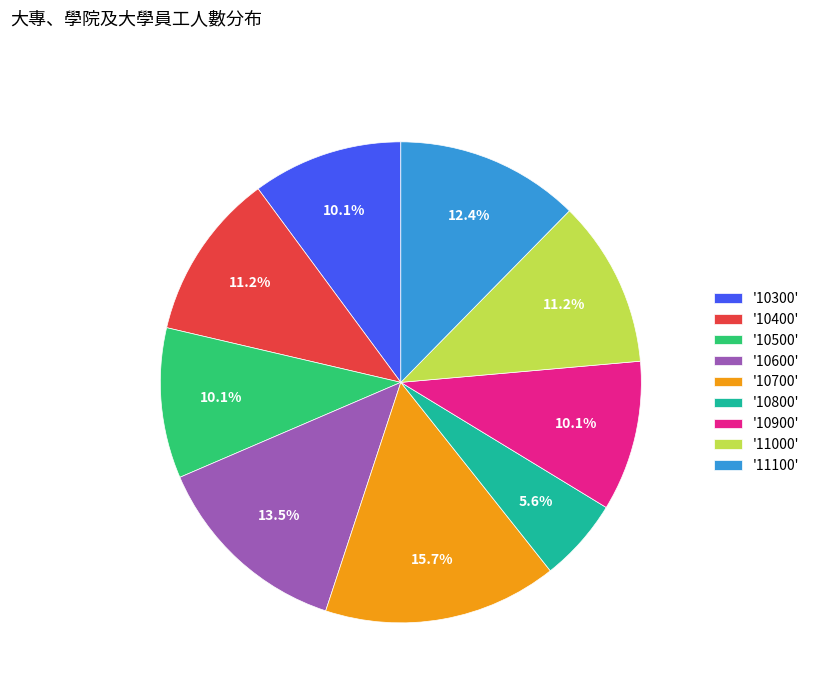

Which has a higher value, '11100' or '10300'?

'11100'